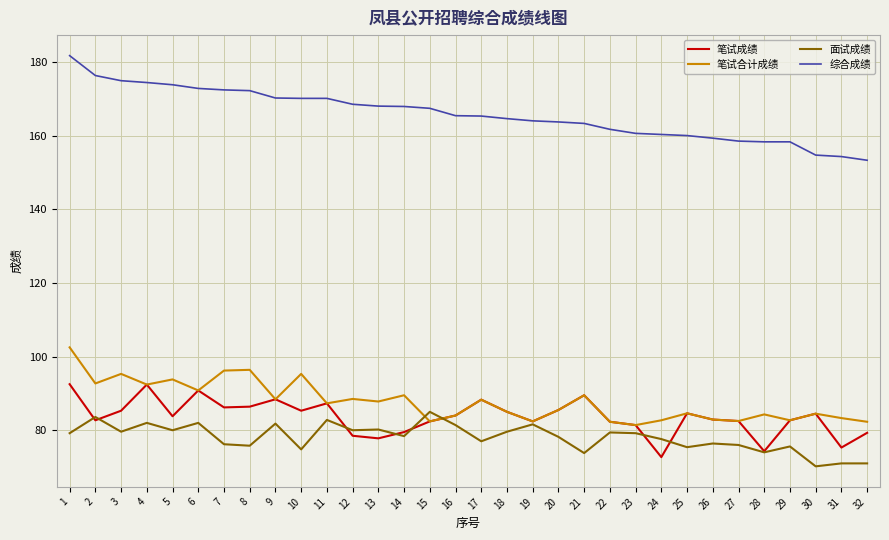

Rank the series by their maximum value, from highest to lowest.

综合成绩, 笔试合计成绩, 笔试成绩, 面试成绩